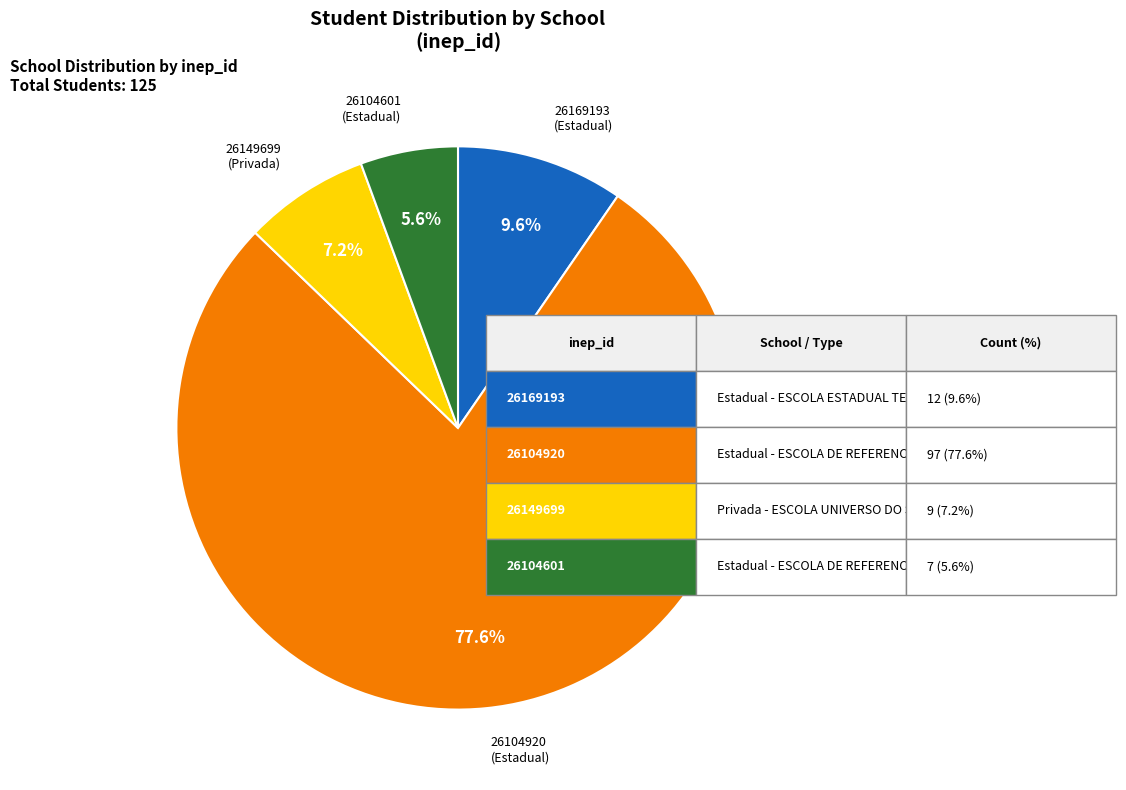

Is there a majority slice in this chart?

Yes